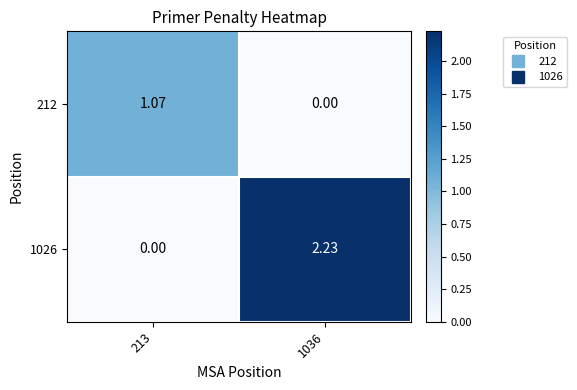

Is the value of 212 at 213 greater than the value of 1026 at 213?

Yes